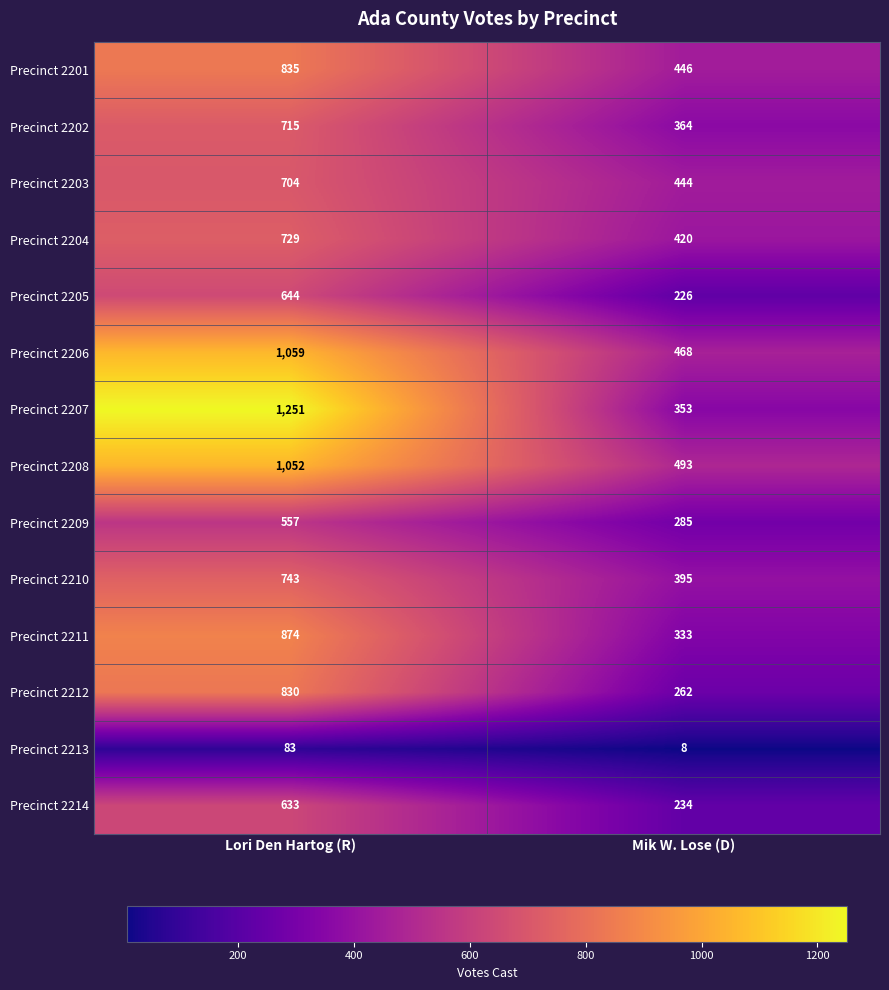

The Precinct 2204 series shows 108 at Mik W. Lose (D). True or false?

False